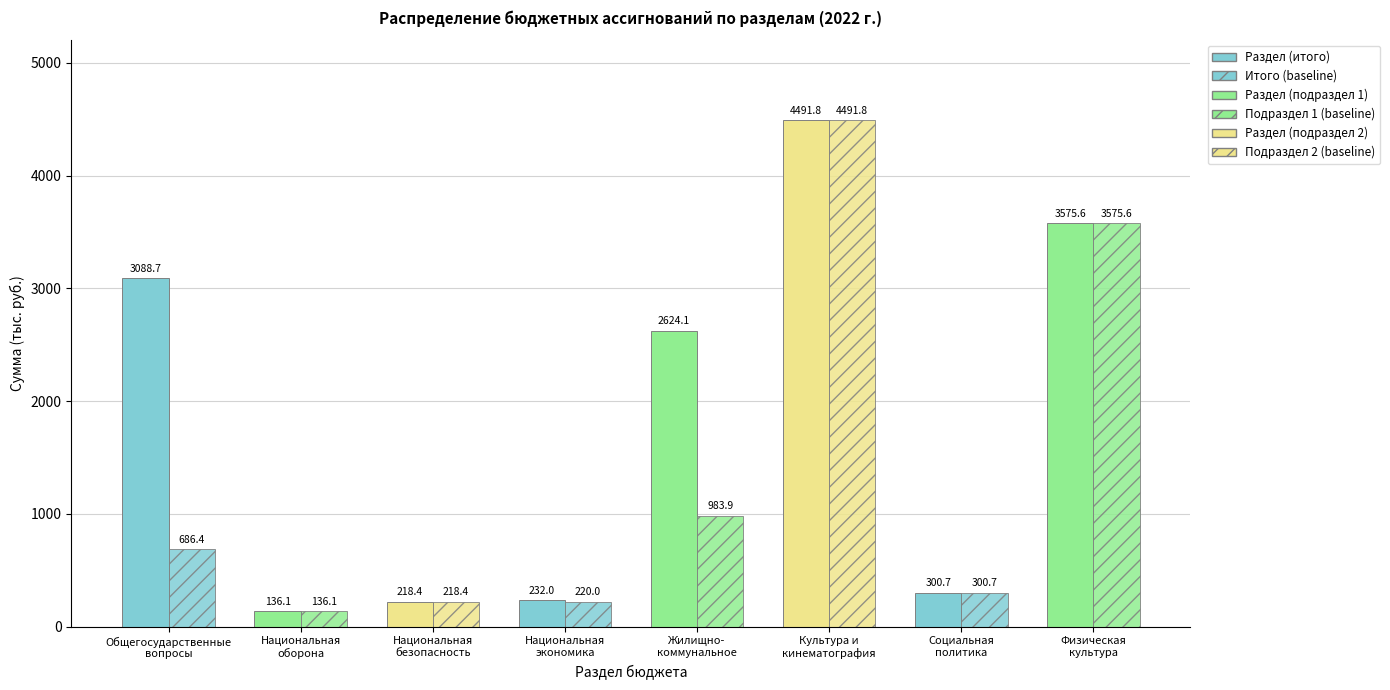

What is the maximum value shown in the chart?

4491.8